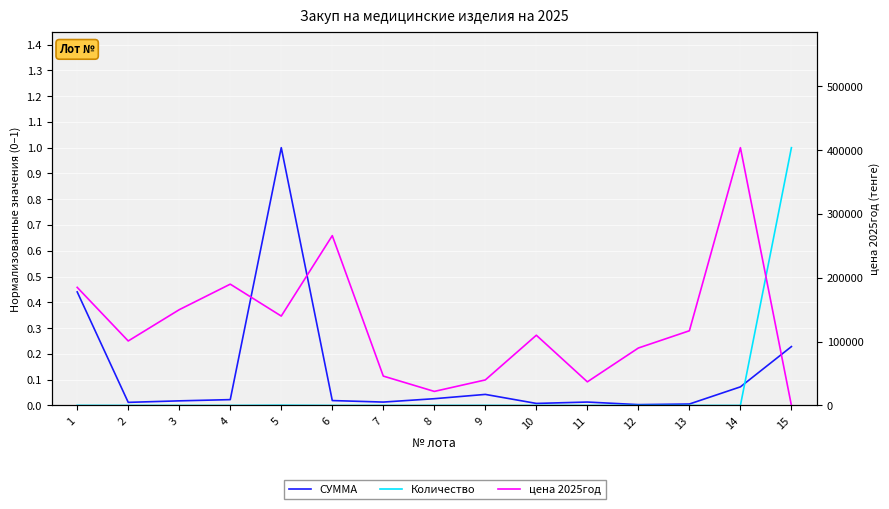

True or false: цена 2025год has more than 1 points higher than both neighbors.

True